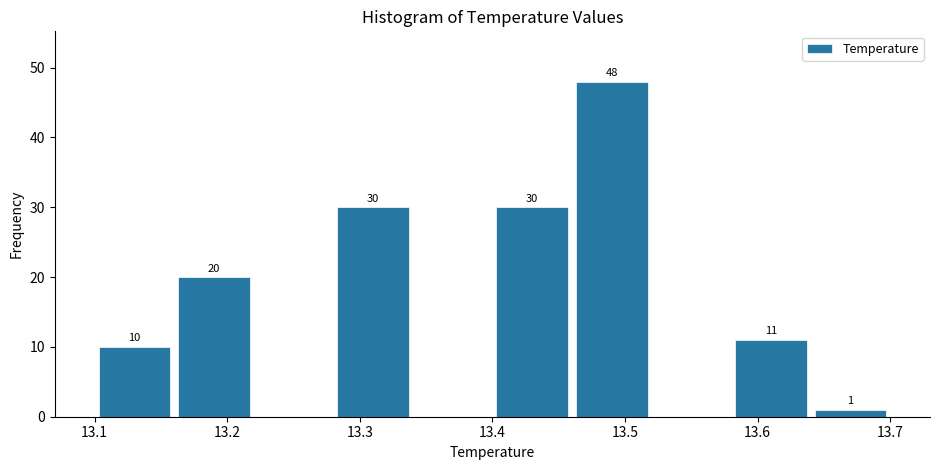

Over which range of the x-axis is the bar tallest?

13.46 to 13.52